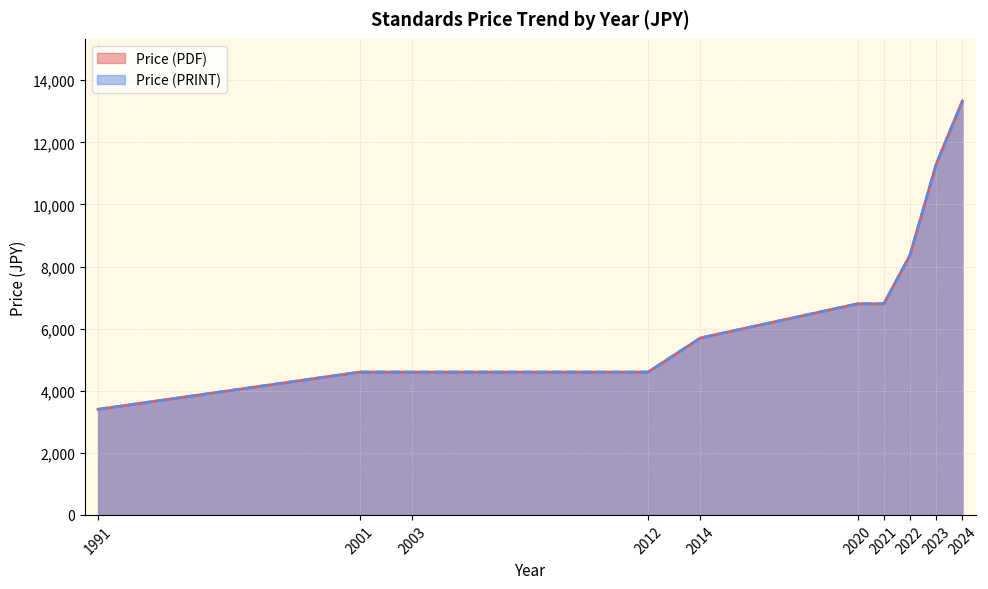

The Price (PRINT) series shows 6800 at 2021. True or false?

True